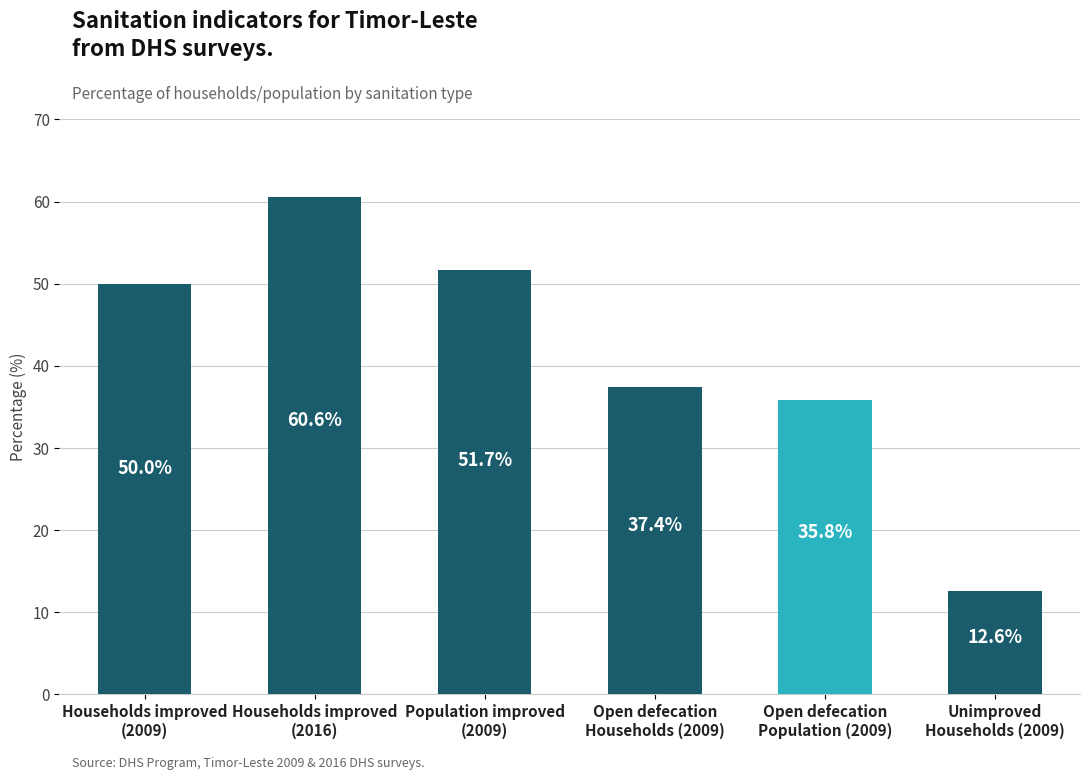

What is the difference between the maximum and minimum values?

48.0